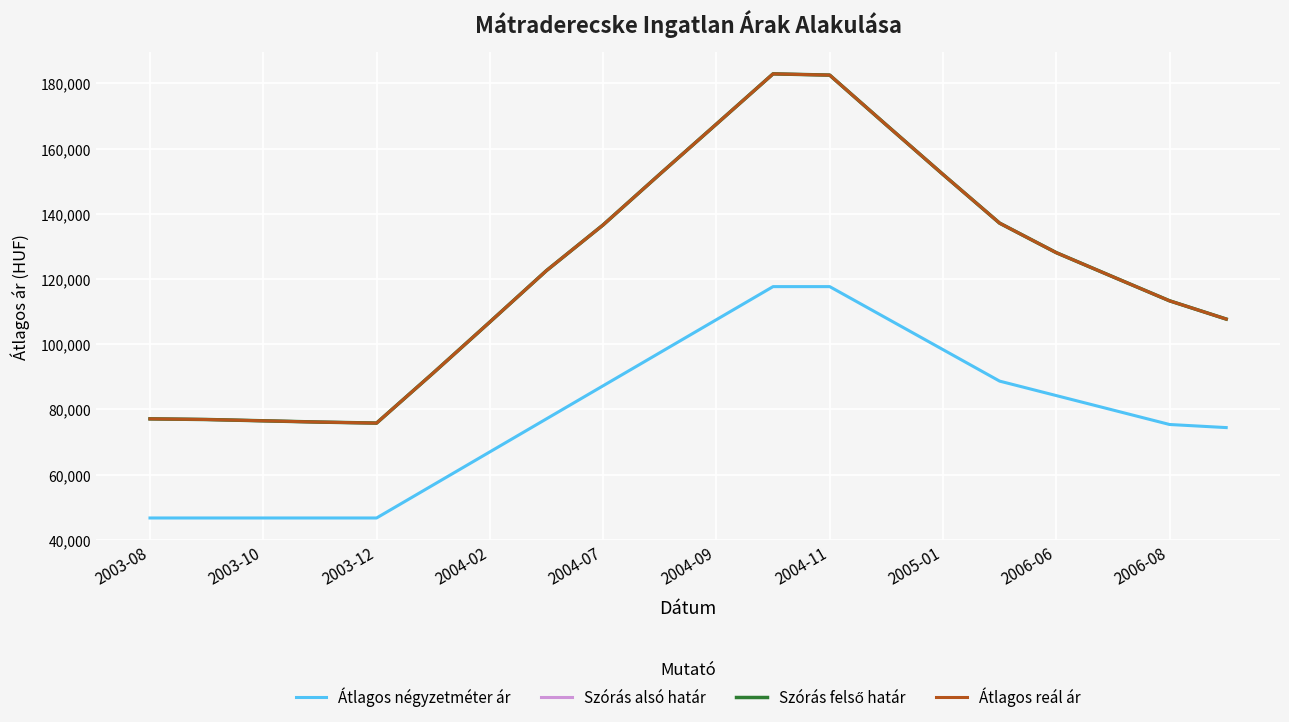

Is this an area chart (filled region under the line)?

No